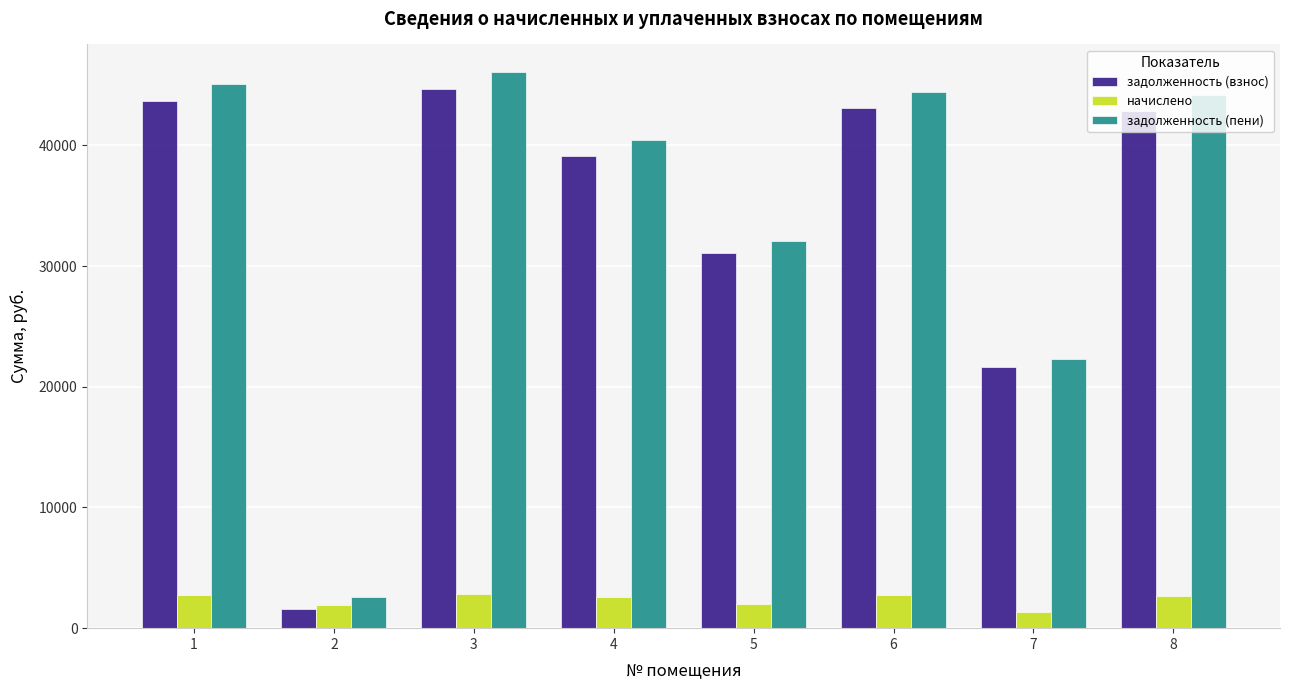

Does the chart contain any negative values?

No